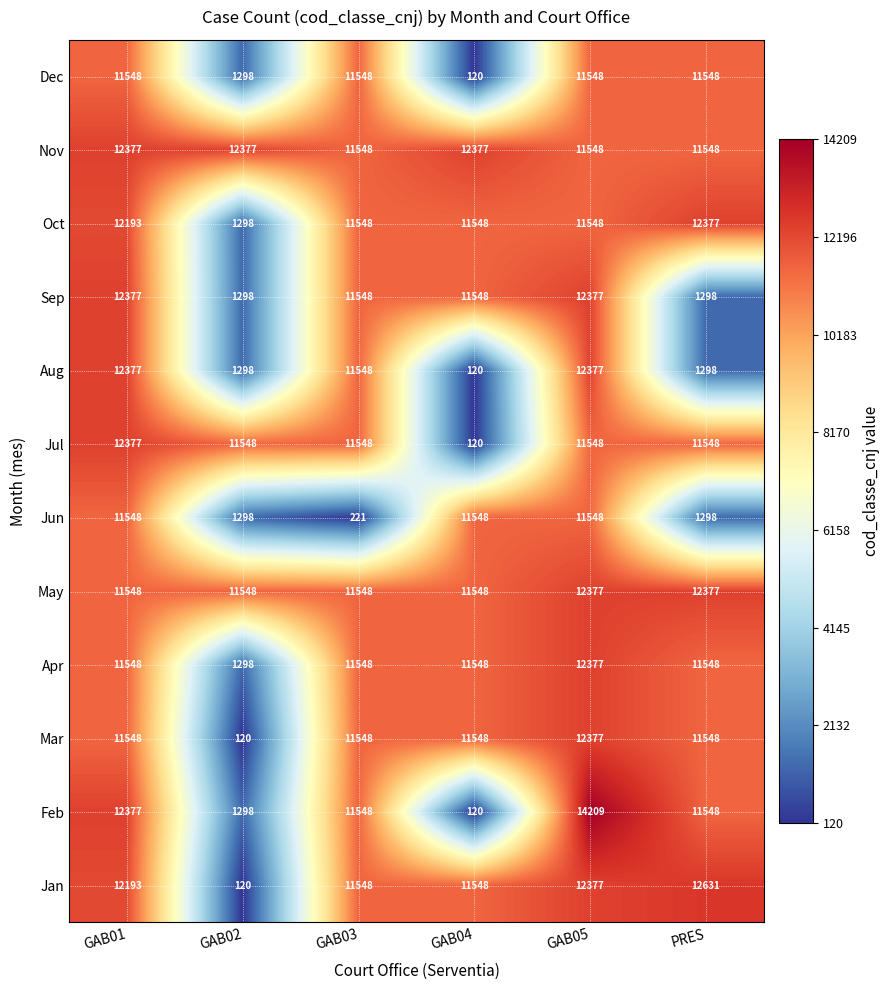

Between GAB01 and GAB05, which series saw the biggest shift?

Feb